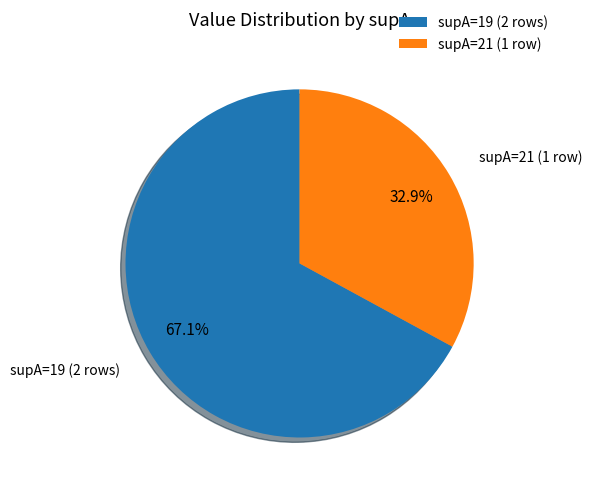

Count the number of slices in the pie.

2